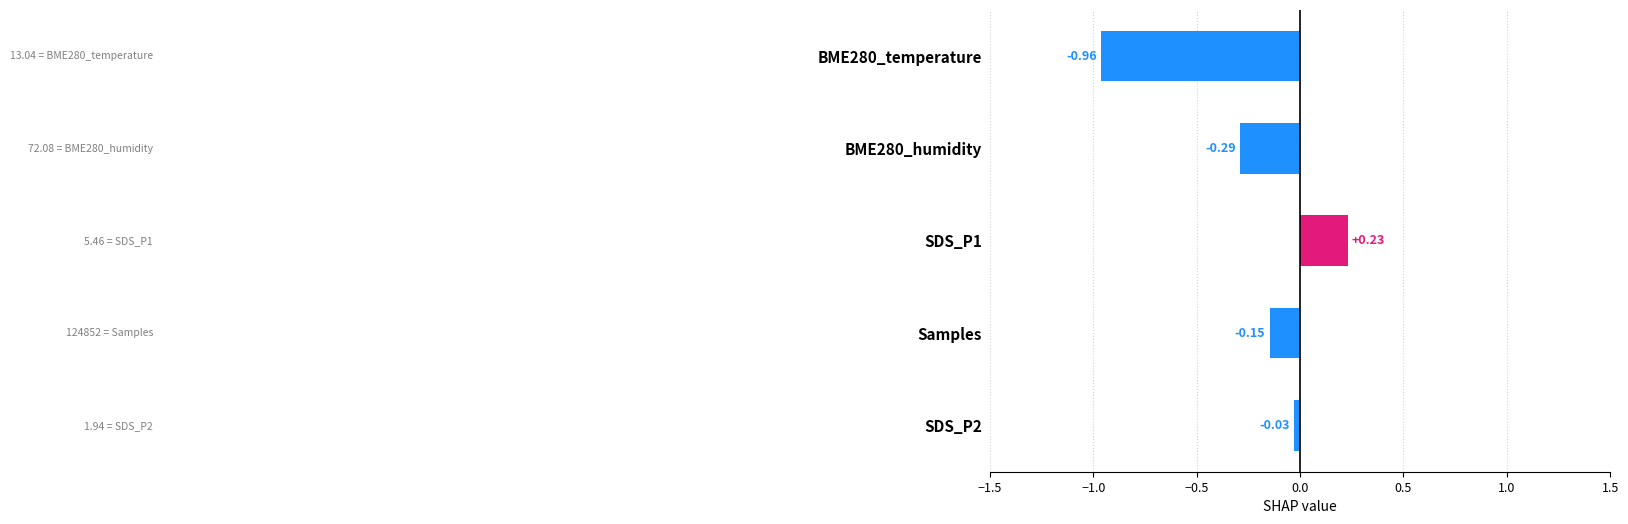

List the labels in order of value, largest first.

SDS_P1, SDS_P2, Samples, BME280_humidity, BME280_temperature